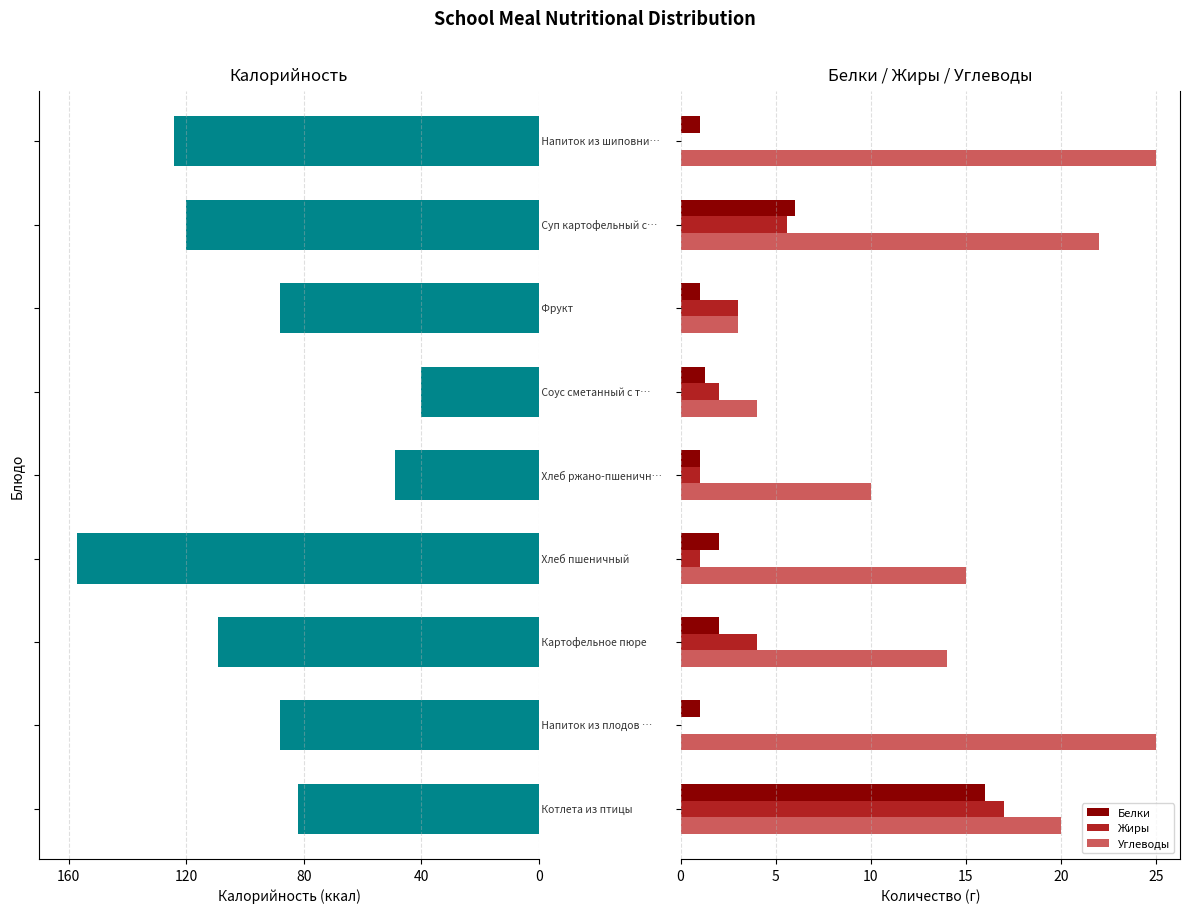

What are all the series names shown in the legend?

Калорийность, Белки, Жиры, Углеводы